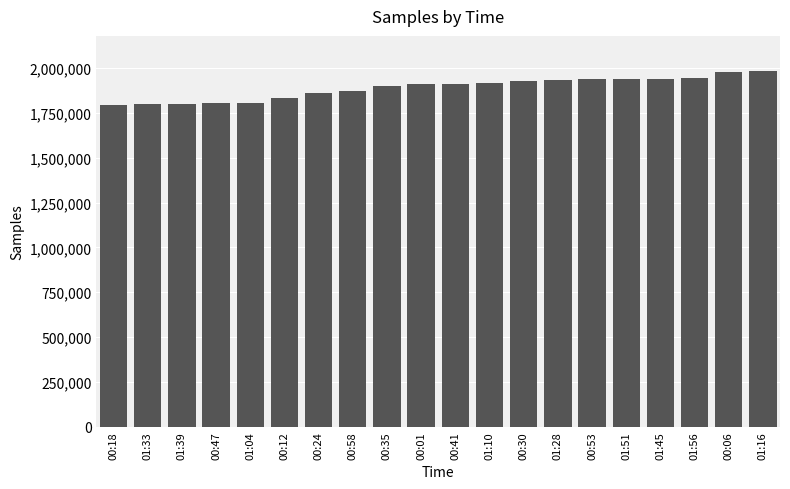

What is the greatest value displayed?

1980846